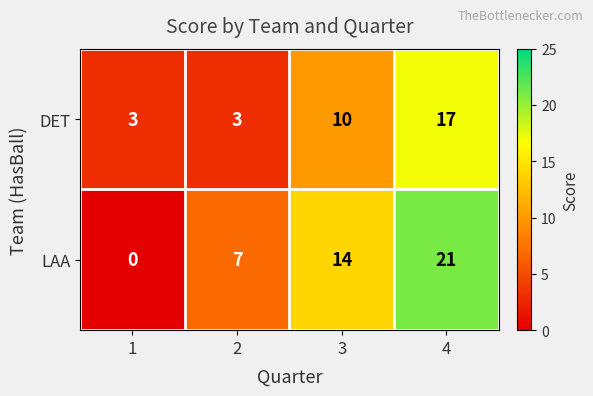

Which series has the largest total across all categories?

LAA